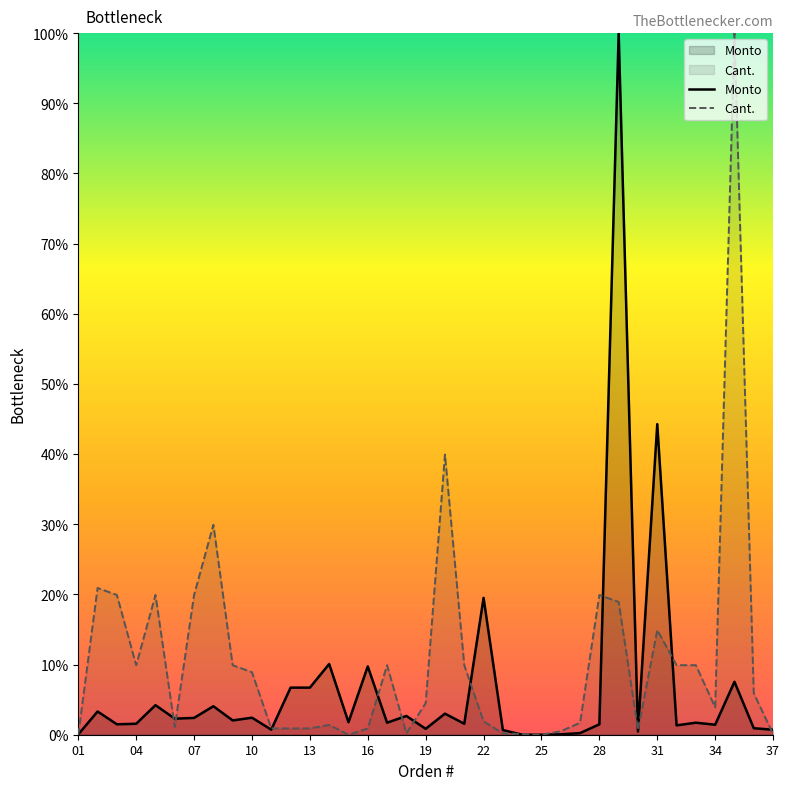

Count the number of data series in this chart.

2